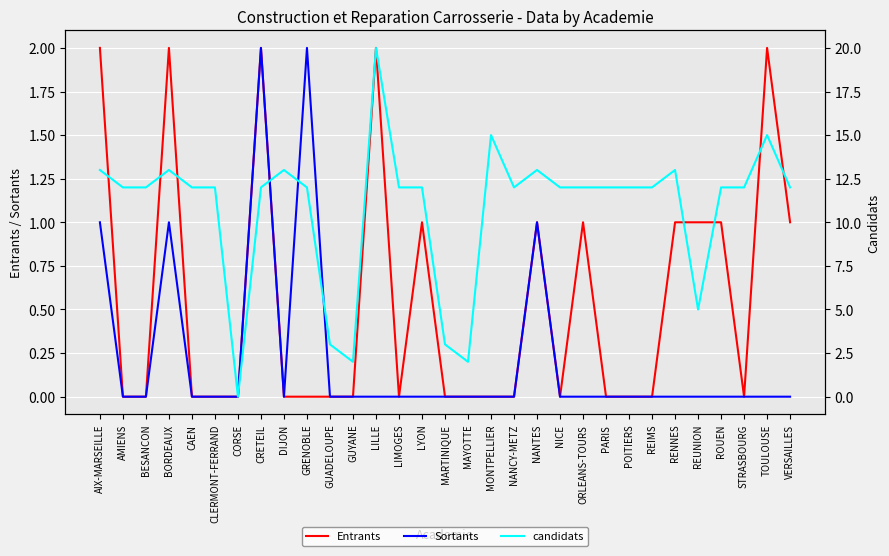

How many lines are shown in the chart?

3